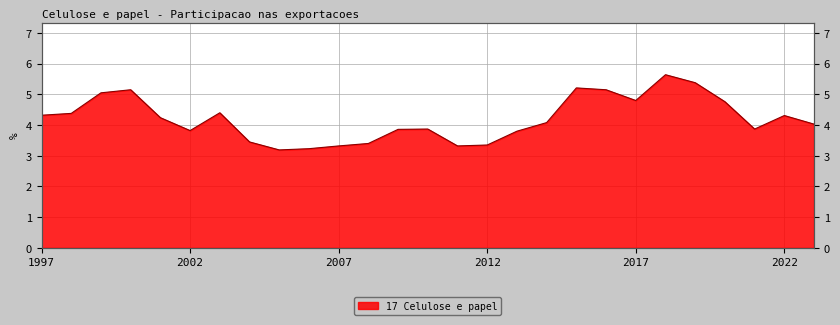

Rank the categories by value from highest to lowest.

2018, 2019, 2015, 2000, 2016, 1999, 2017, 2020, 2003, 1998, 1997, 2022, 2001, 2014, 2023, 2010, 2021, 2009, 2002, 2013, 2004, 2008, 2012, 2007, 2011, 2006, 2005